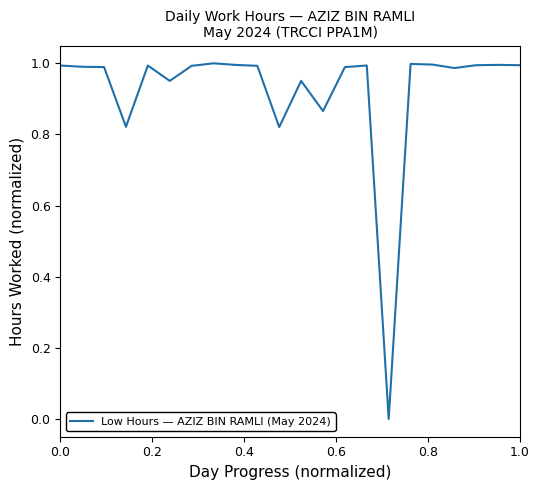

Is this an area chart (filled region under the line)?

No